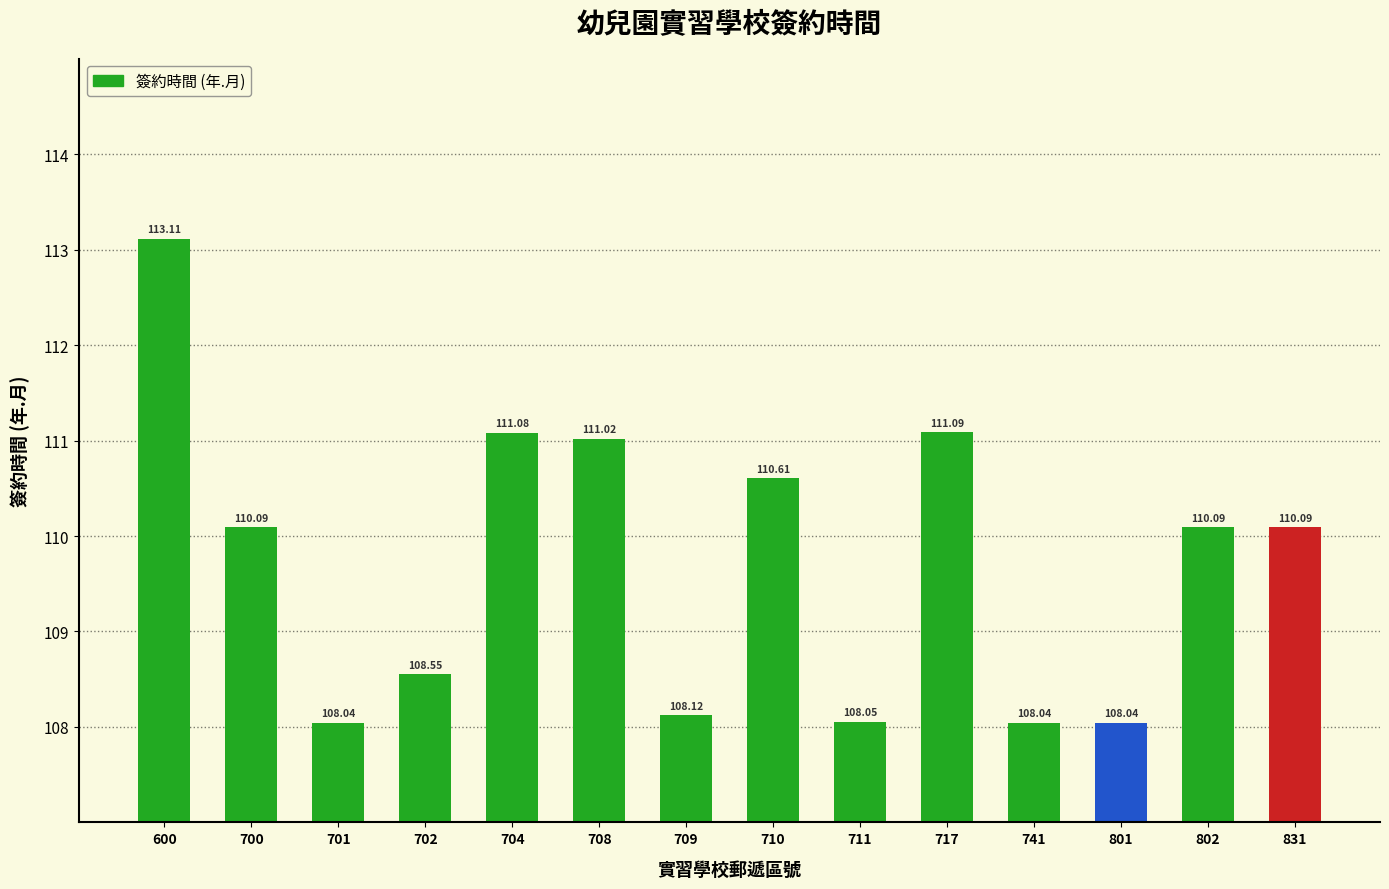

What is the ratio of the value at 801 to the value at 704?

1.0